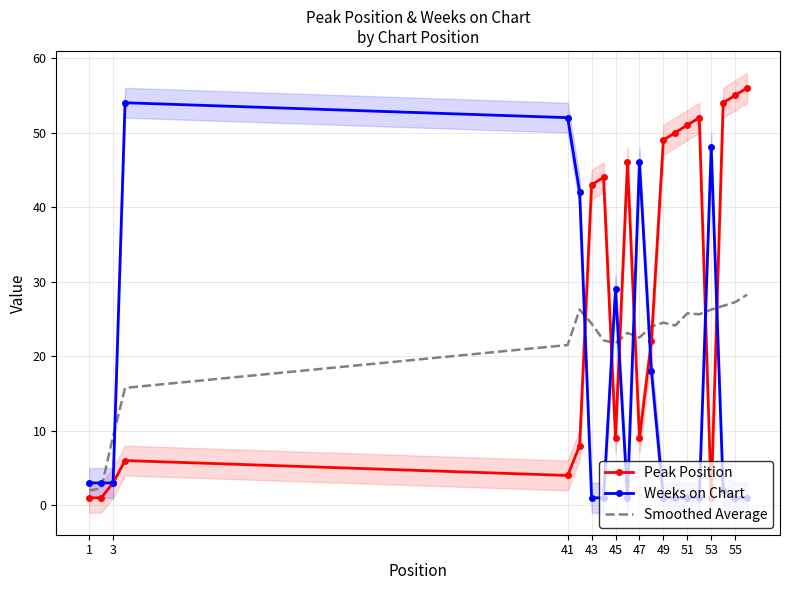

Is the value of Weeks on Chart at 47 greater than the value of Peak Position at 51?

No